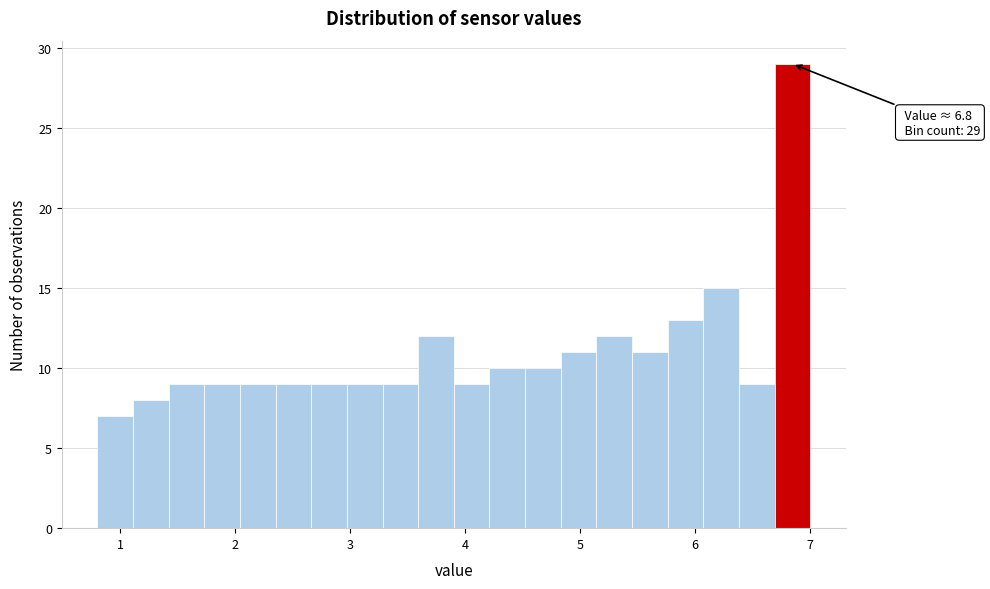

Around what value on the x-axis is the tallest bar? Give the approximate position of its centre, as read against the axis.

6.8